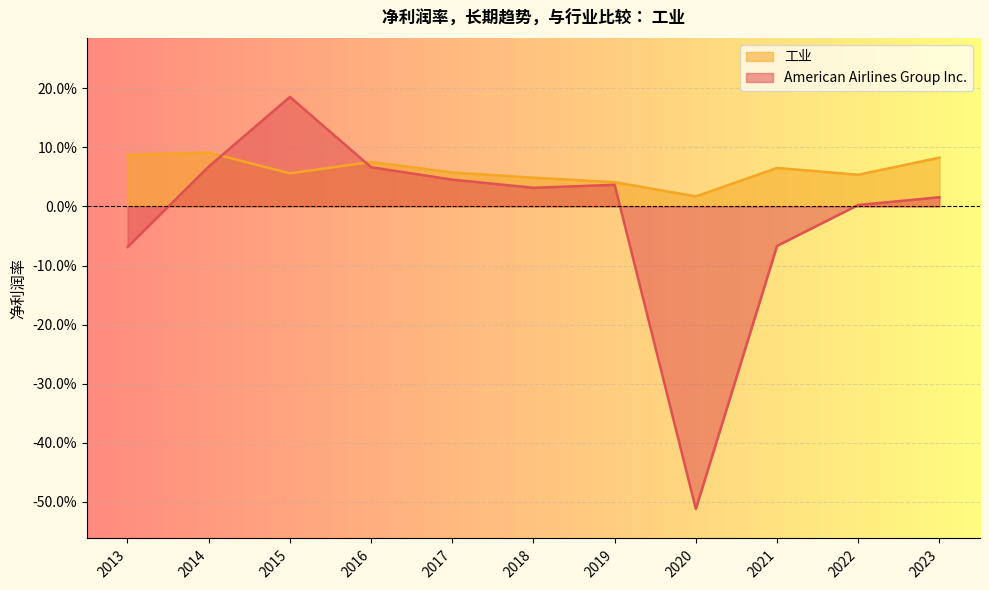

Which series ends up on top after the final intersection of American Airlines Group Inc. and 工业?

工业